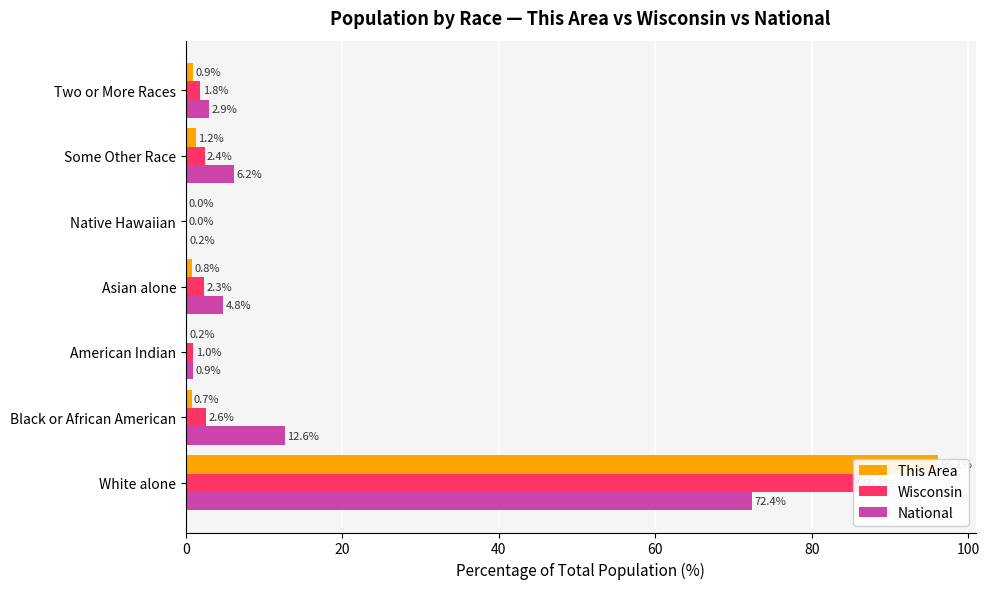

What is the value of the Wisconsin bar at the 2nd from the left?

2.6